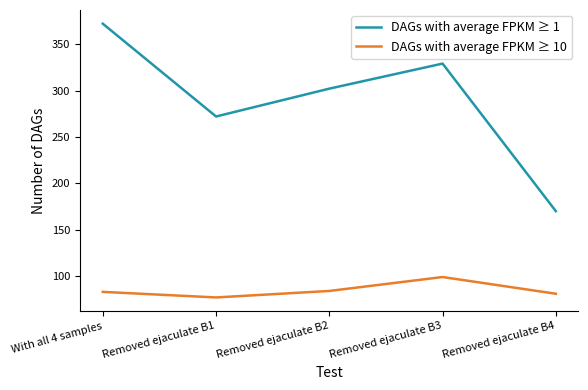

Which series has the largest total across all categories?

DAGs with average FPKM ≥ 1